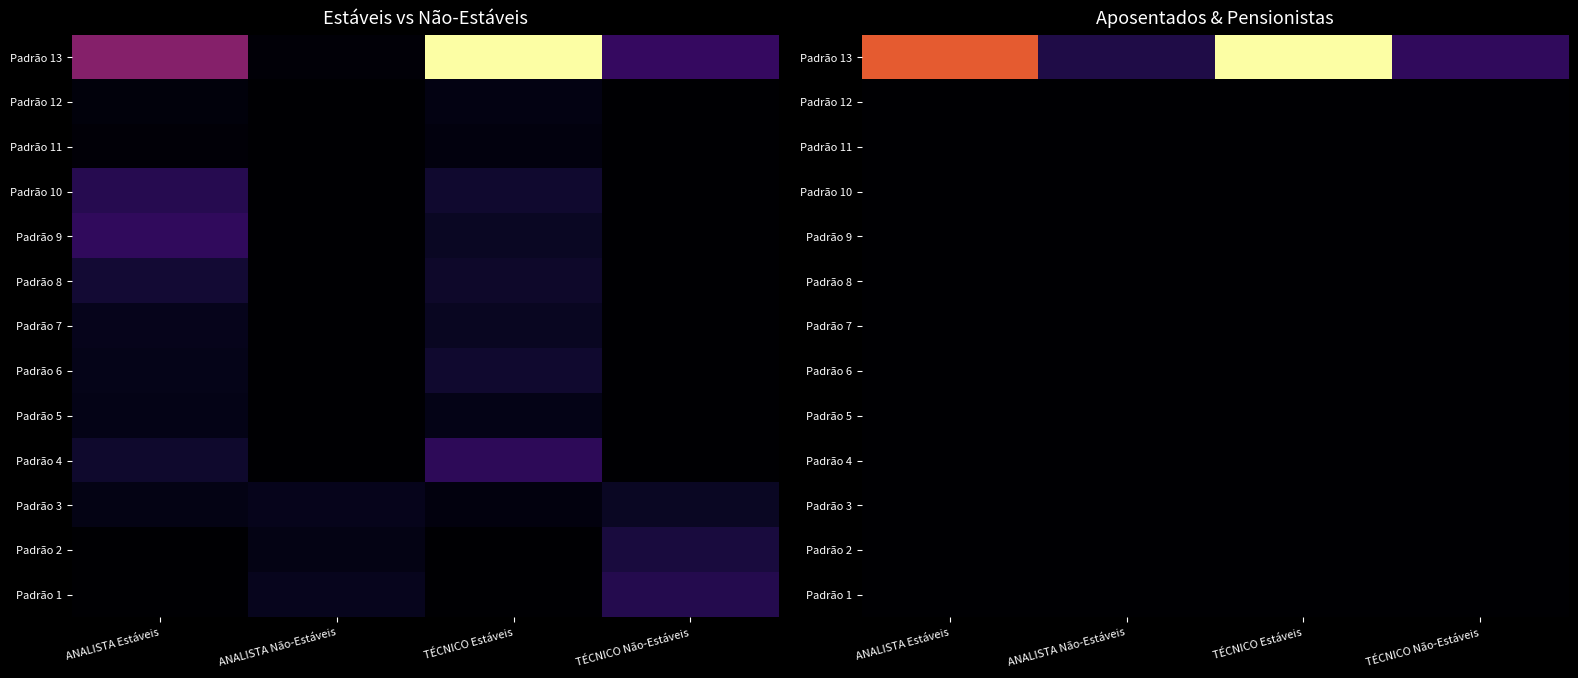

How many categories are shown in the chart?

4